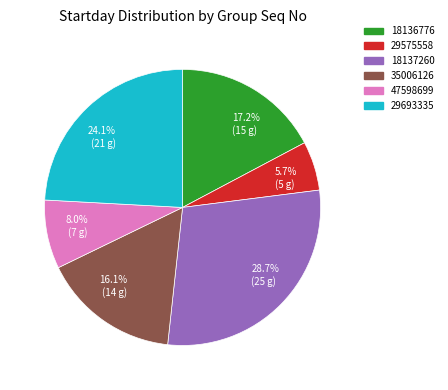

What percentage is NOT represented by 8.0% (7 g)?

92.0%